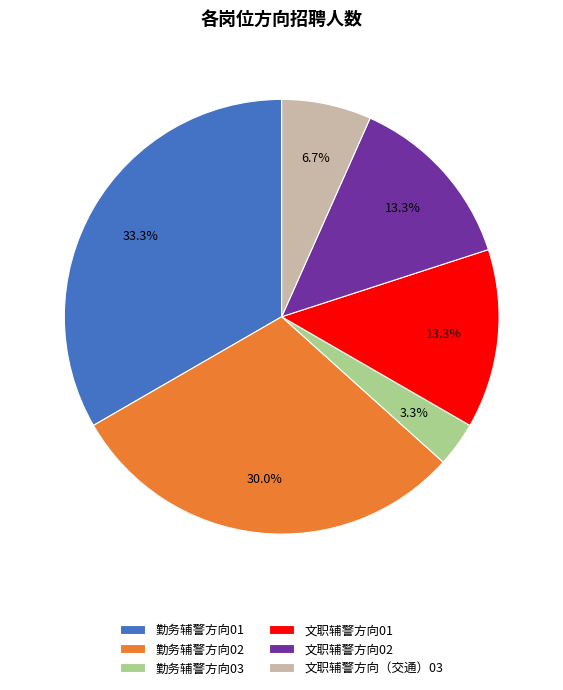

What portion of the pie excludes 勤务辅警方向03?

96.7%